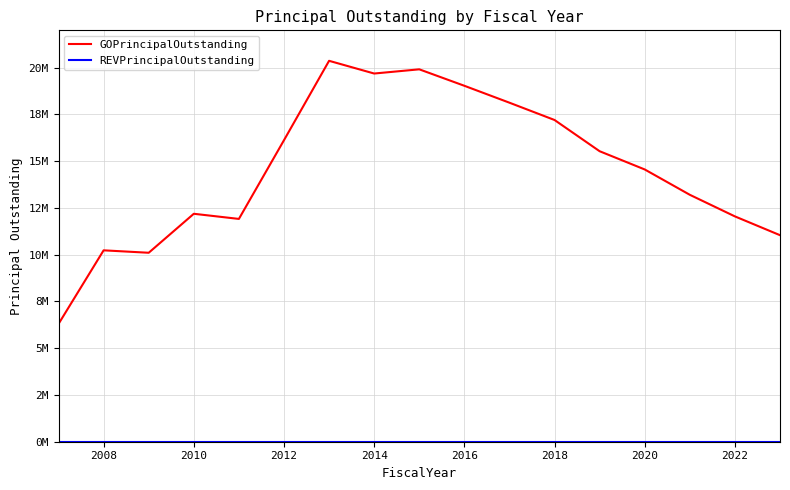

Does the chart display data point markers on the line(s)?

No